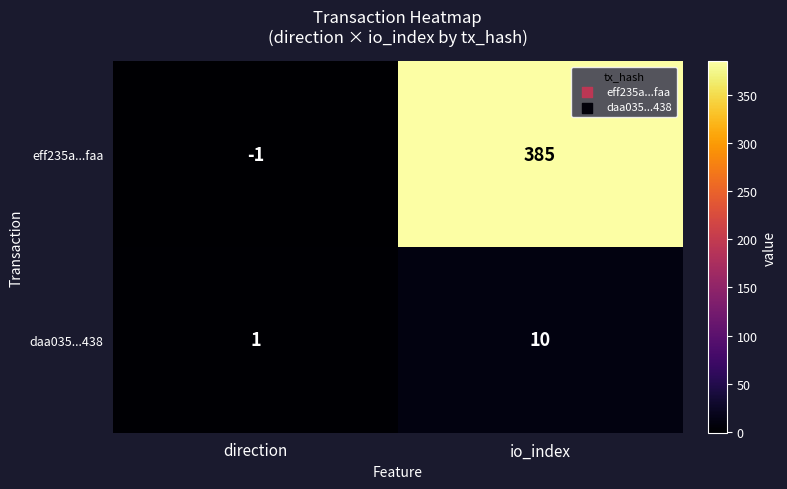

Read the daa035...438 value at io_index.

10